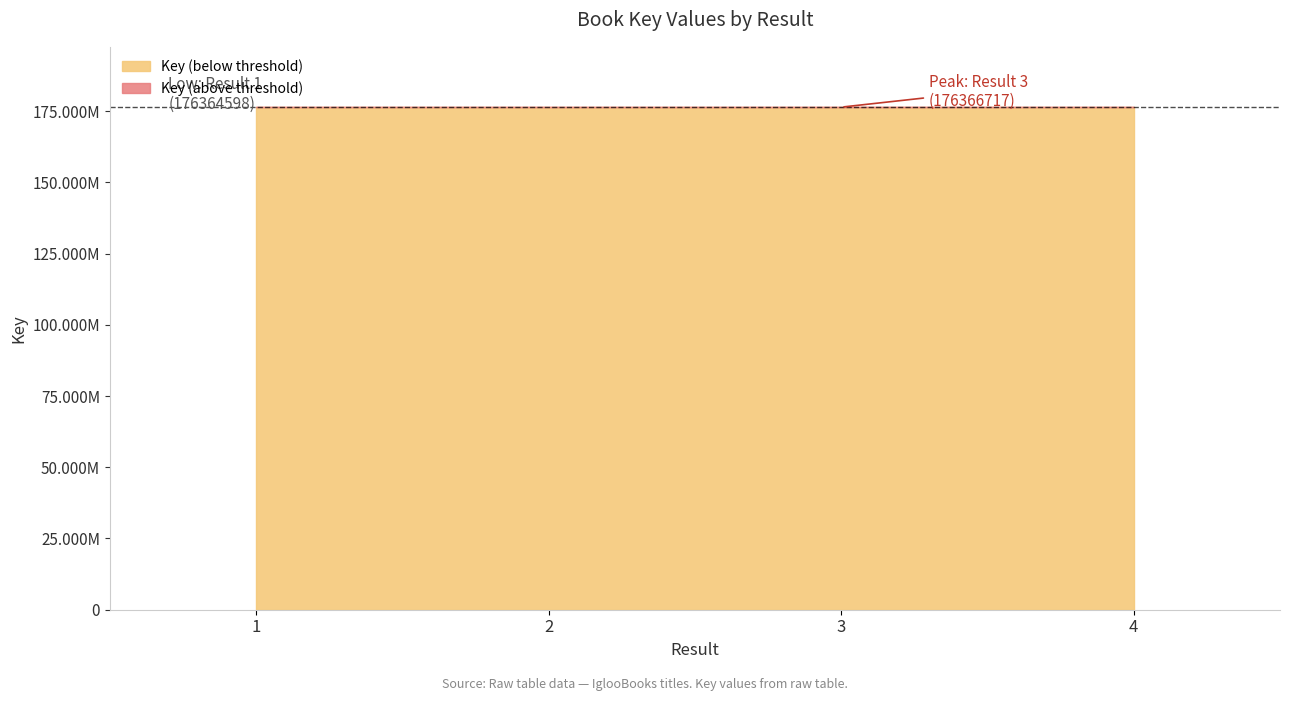

Which label corresponds to the largest value in the chart?

3